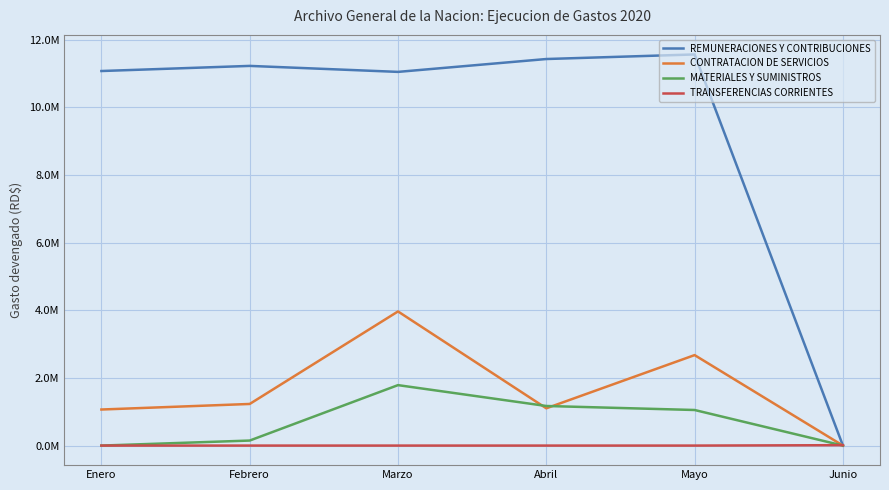

Reading right to left, extract all data points from this chart.

REMUNERACIONES Y CONTRIBUCIONES: 0.0	11562738.4	11427469.4	11047169.0	11224199.3	11072601.4
CONTRATACION DE SERVICIOS: 0.0	2674705.0	1102253.8	3965360.1	1230360.3	1066098.8
MATERIALES Y SUMINISTROS: 0.0	1051843.9	1170331.2	1787087.9	148542.9	0.0
TRANSFERENCIAS CORRIENTES: 12000.0	0.0	0.0	0.0	0.0	0.0